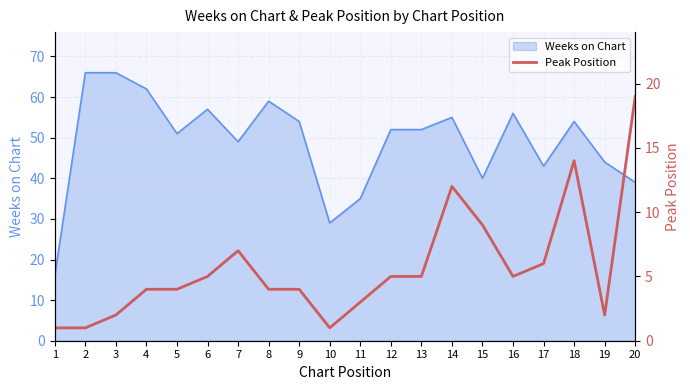

Is it true that Weeks on Chart equals 39 at 20?

True